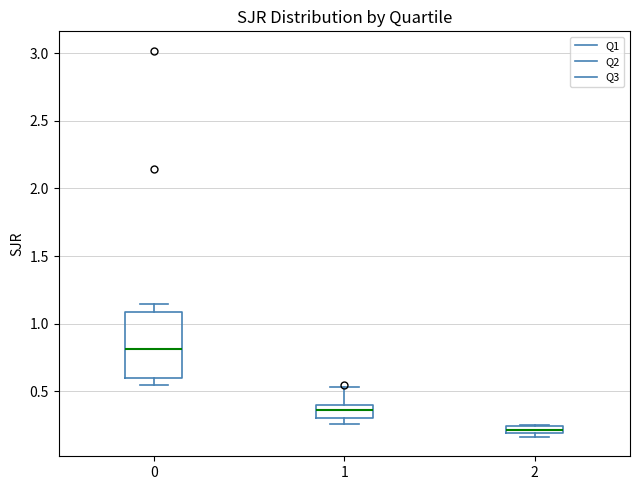

Which box is the tallest, from its lower edge to its upper edge?

0